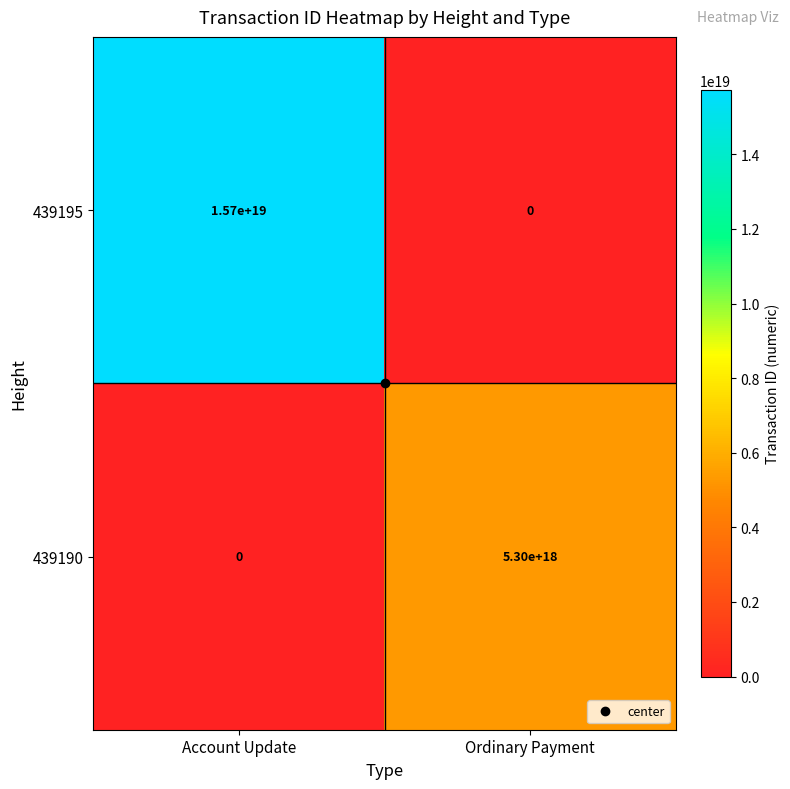

Between Account Update and Ordinary Payment, which series saw the biggest shift?

439195